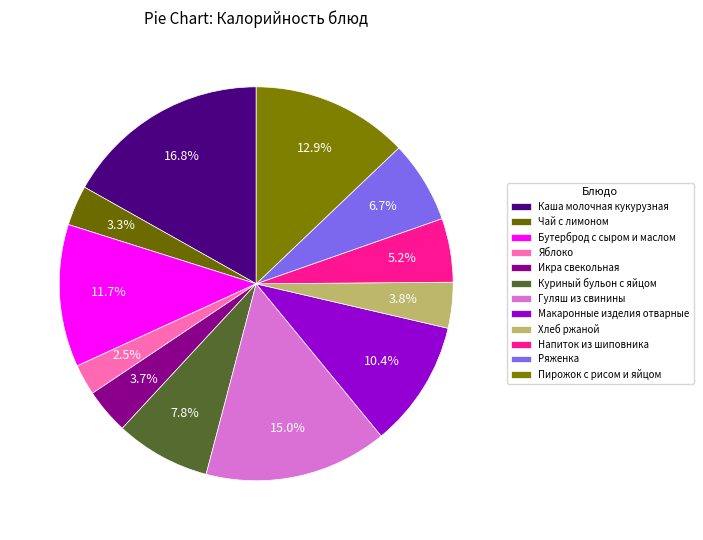

Is Пирожок с рисом и яйцом the majority of the pie?

No